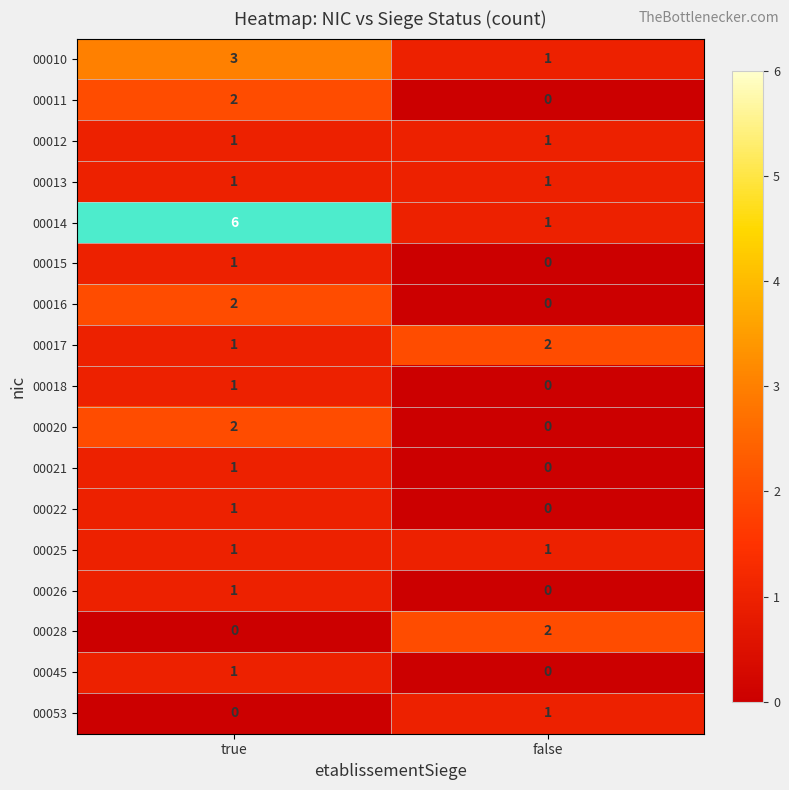

Which series has the largest total across all categories?

00014